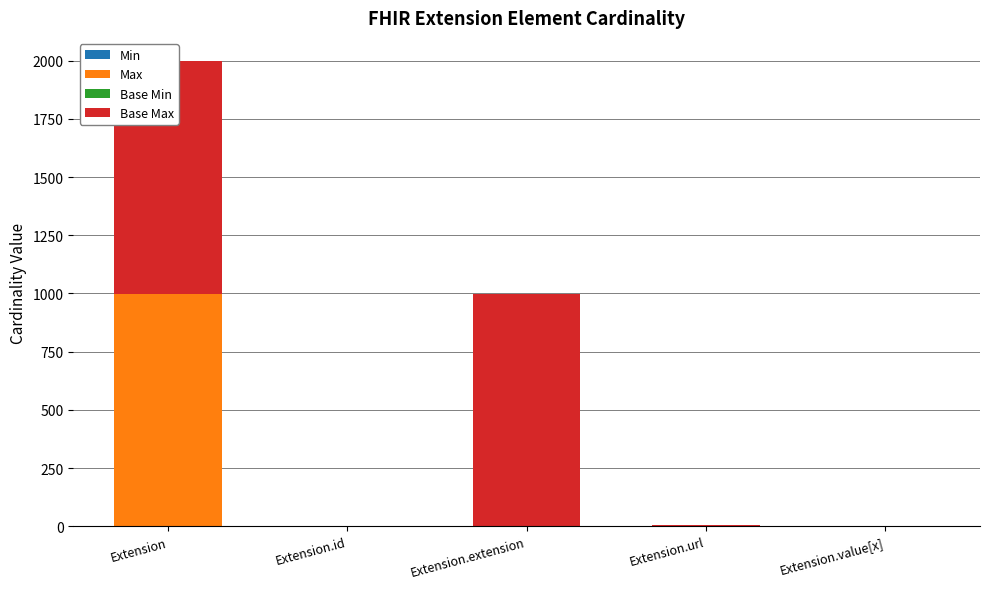

Reading right to left, transcribe all the data shown in this chart.

Min: Extension.value[x]=0	Extension.url=1	Extension.extension=0	Extension.id=0	Extension=0
Max: Extension.value[x]=1	Extension.url=1	Extension.extension=0	Extension.id=1	Extension=999
Base Min: Extension.value[x]=0	Extension.url=1	Extension.extension=0	Extension.id=0	Extension=0
Base Max: Extension.value[x]=1	Extension.url=1	Extension.extension=999	Extension.id=1	Extension=999